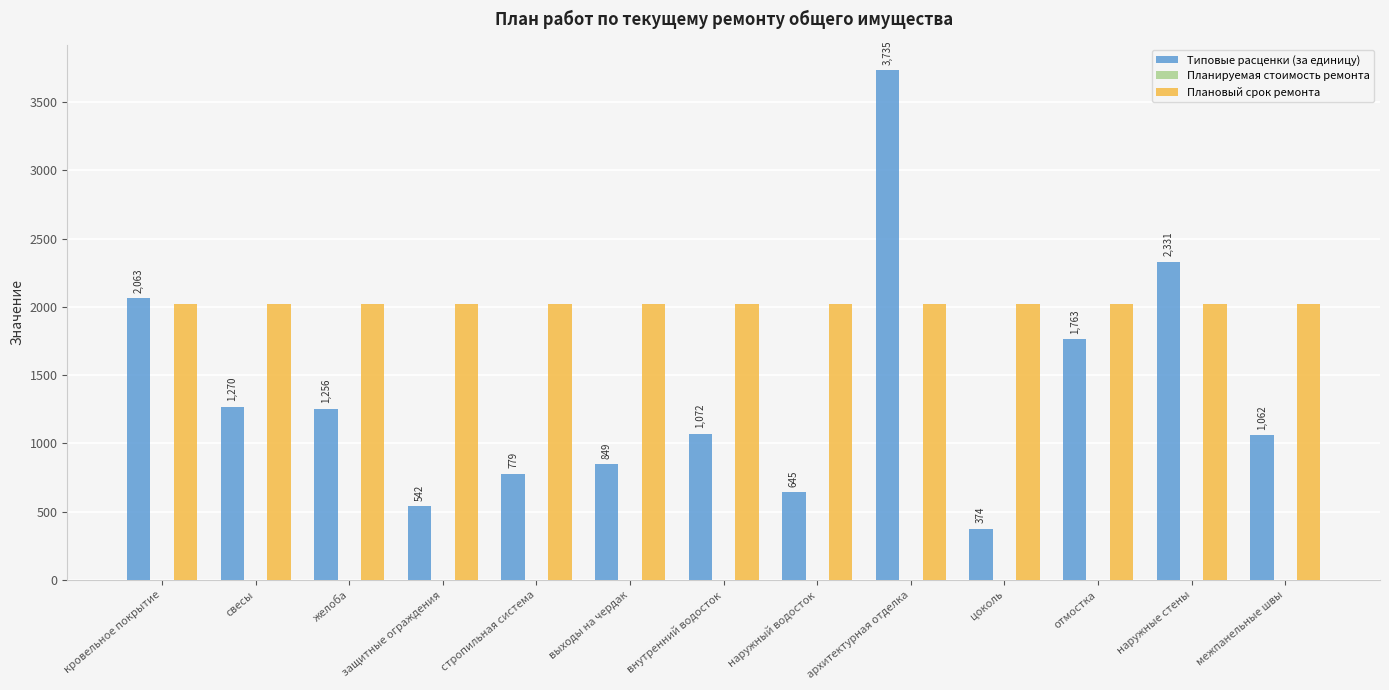

The Плановый срок ремонта series shows 2024.0 at архитектурная отделка. True or false?

True